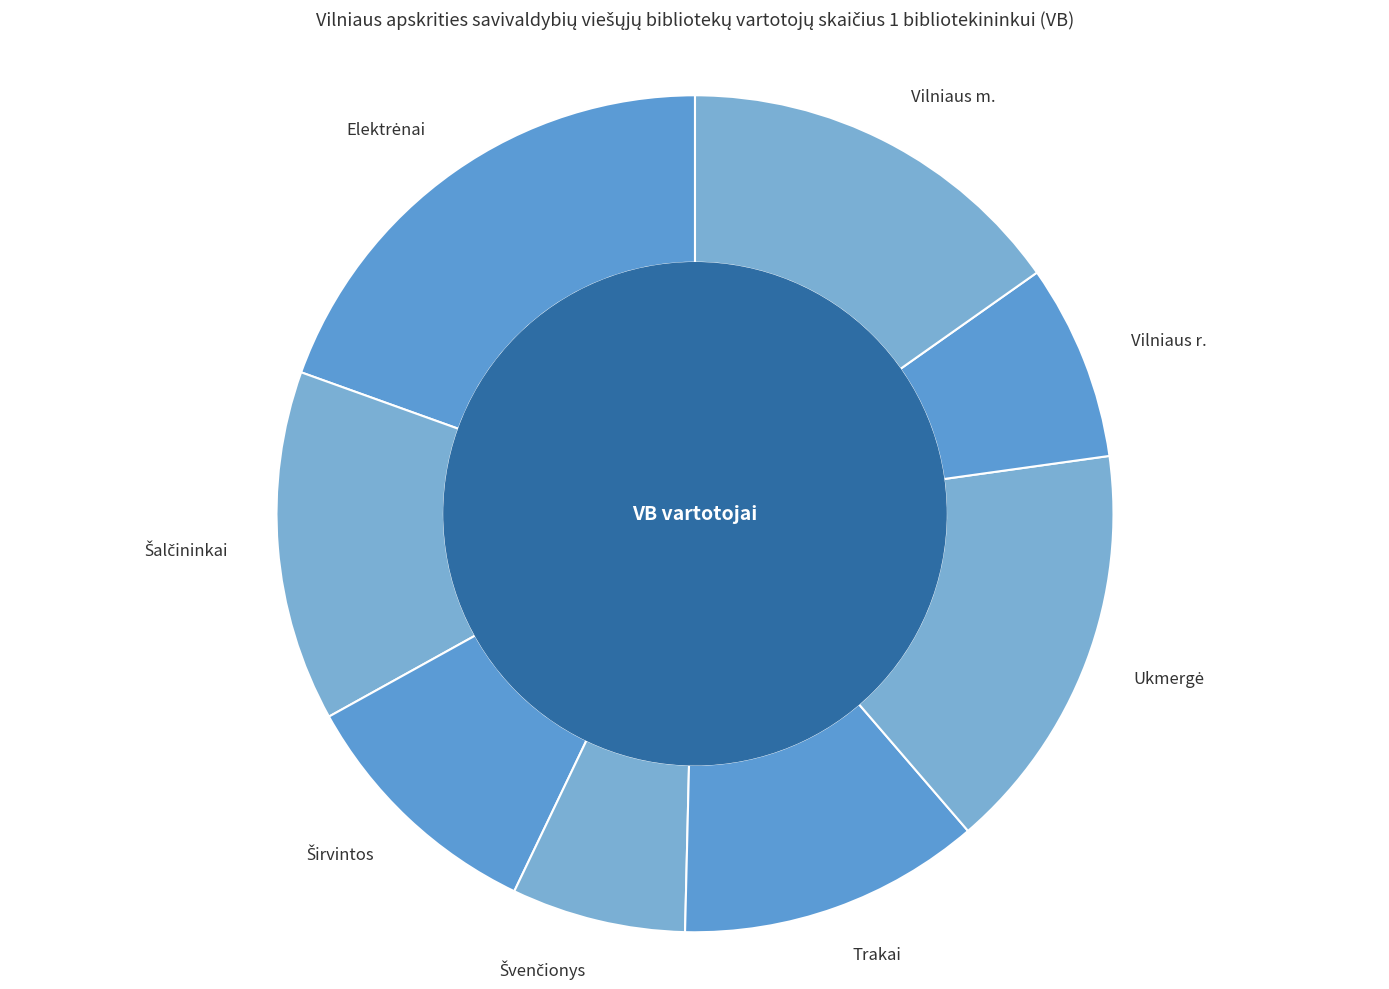

Approximately how many times larger is the value at Vilniaus r. compared to Vilniaus m.?

0.5